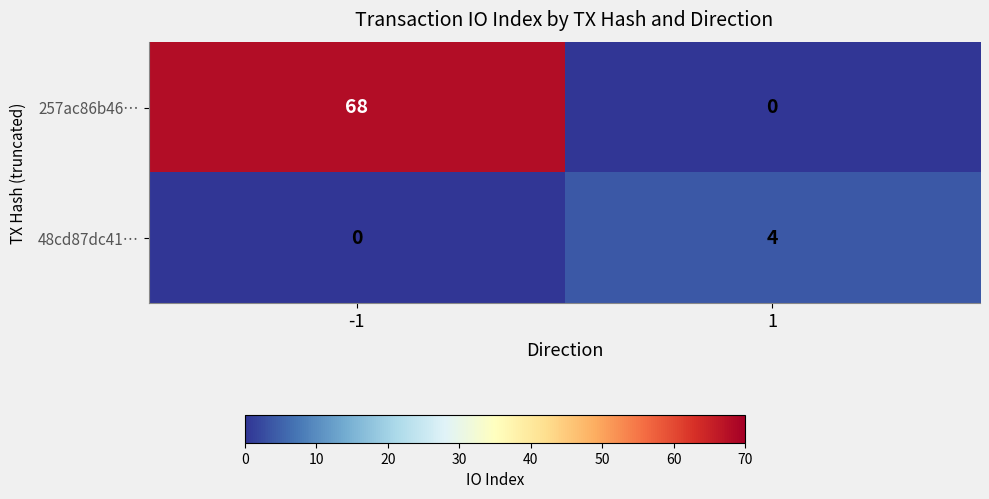

List the series in order of their overall mean, lowest first.

48cd87dc41…, 257ac86b46…